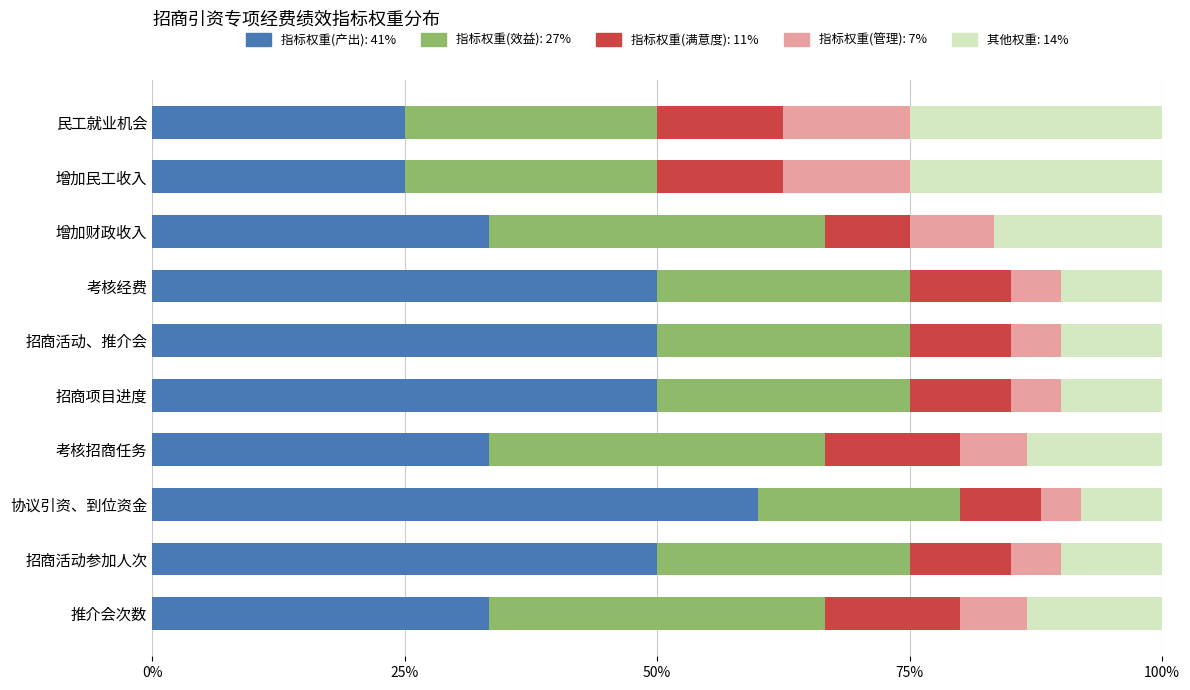

What is the total value across all series at 招商活动、推介会?

100.0